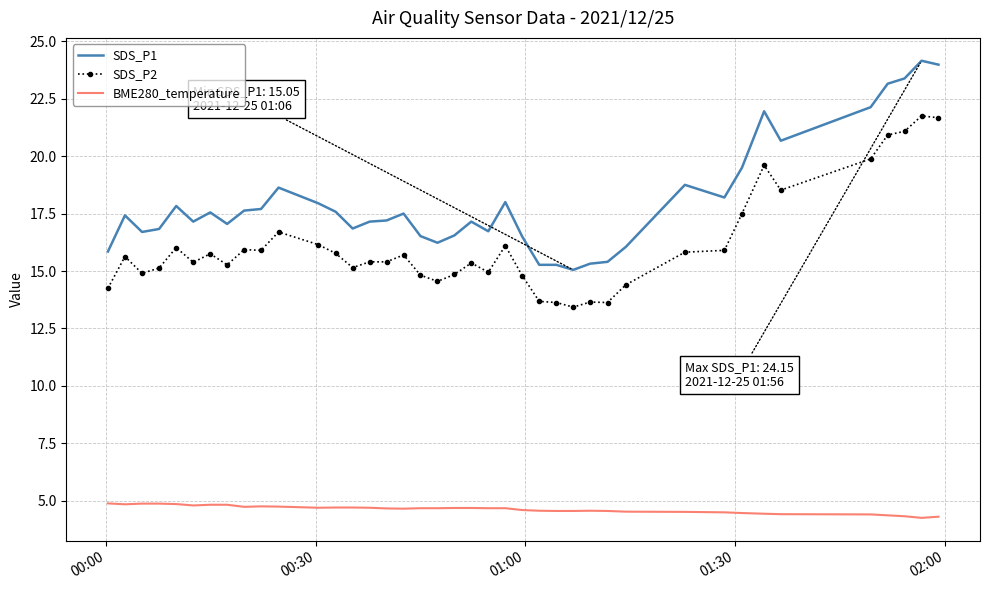

What is the lowest value of the BME280_temperature series?

4.3